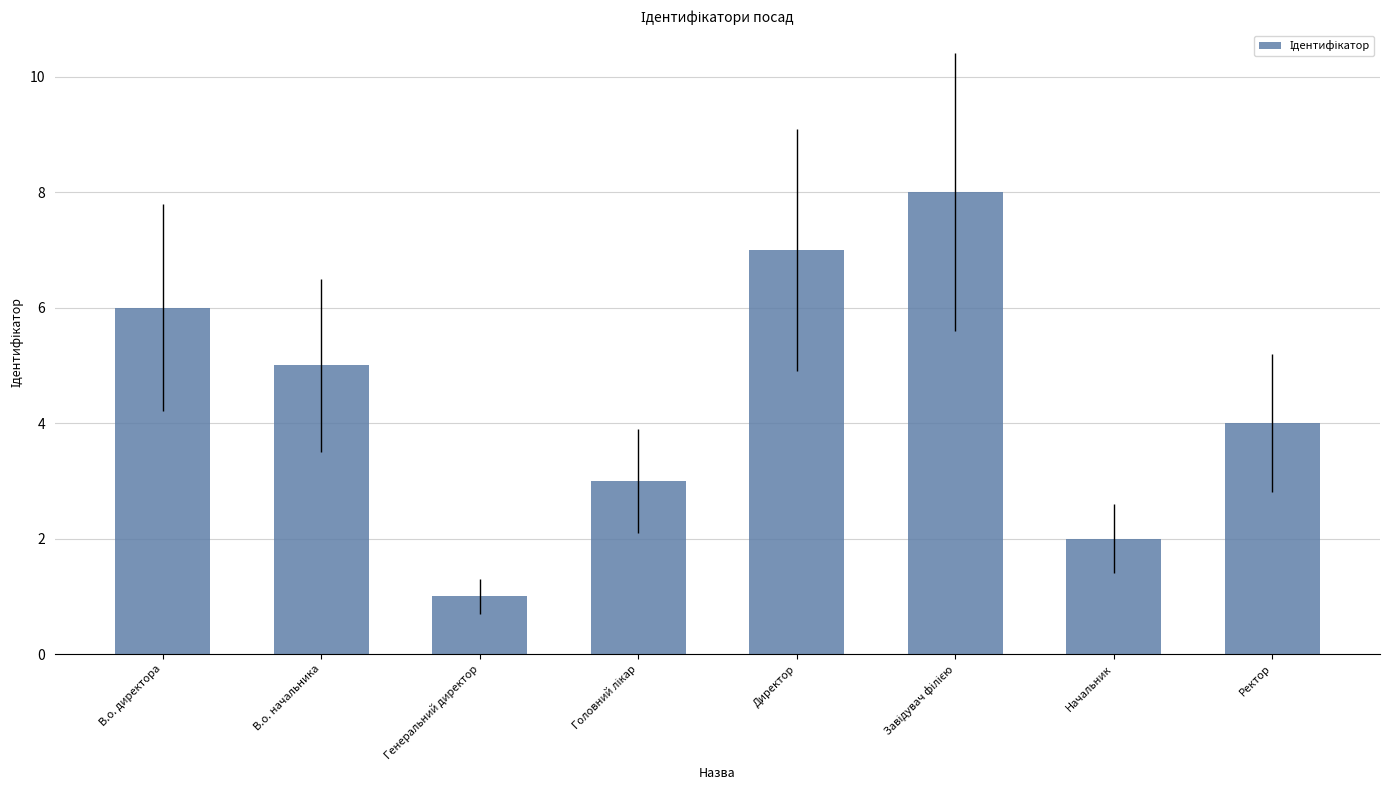

What is the sum of all values?

36